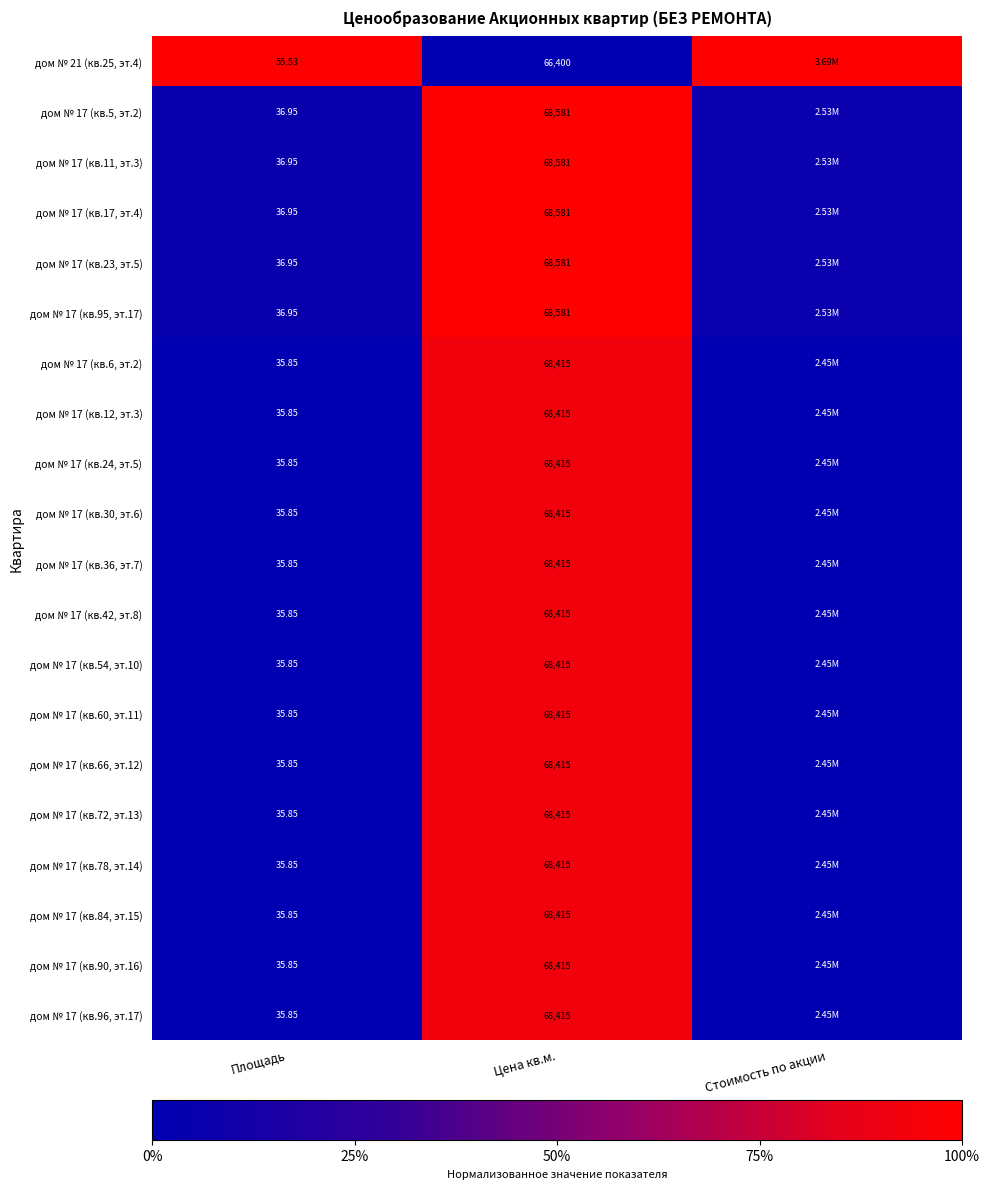

The дом № 17 (кв.84, эт.15) series shows 0.3 at Цена кв.м.. True or false?

False